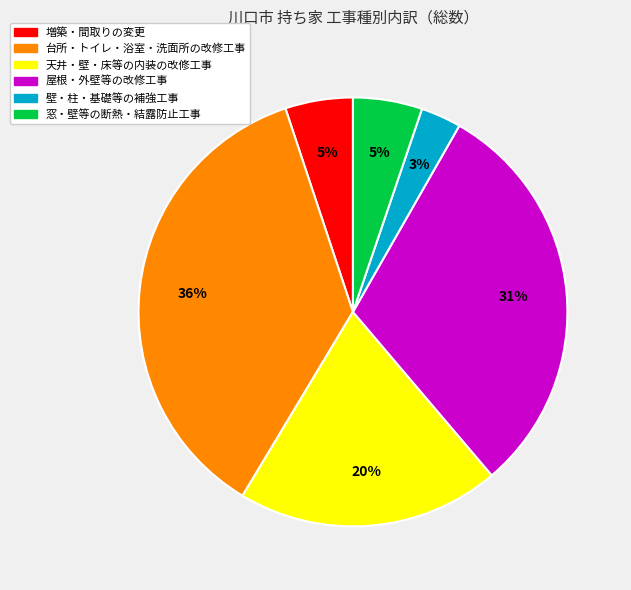

The 屋根・外壁等の改修工事 slice represents 19% of the pie. True or false?

False